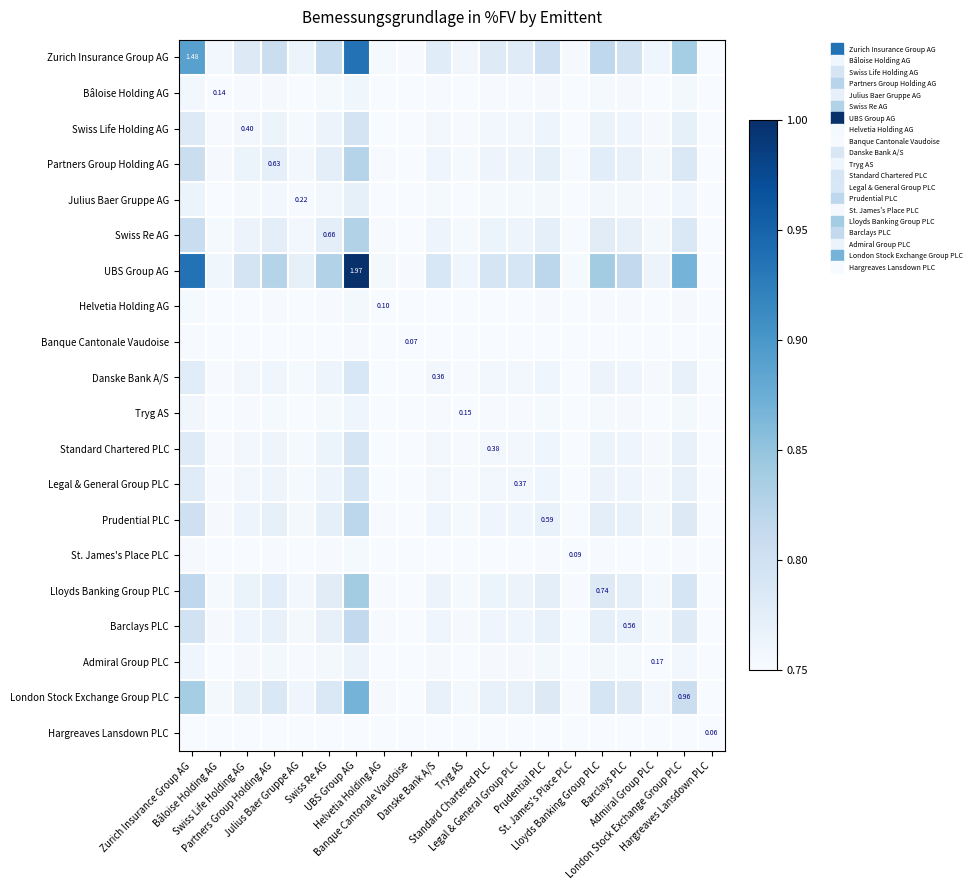

What is the sum of the London Stock Exchange Group PLC values at Admiral Group PLC and Partners Group Holding AG?

1.5